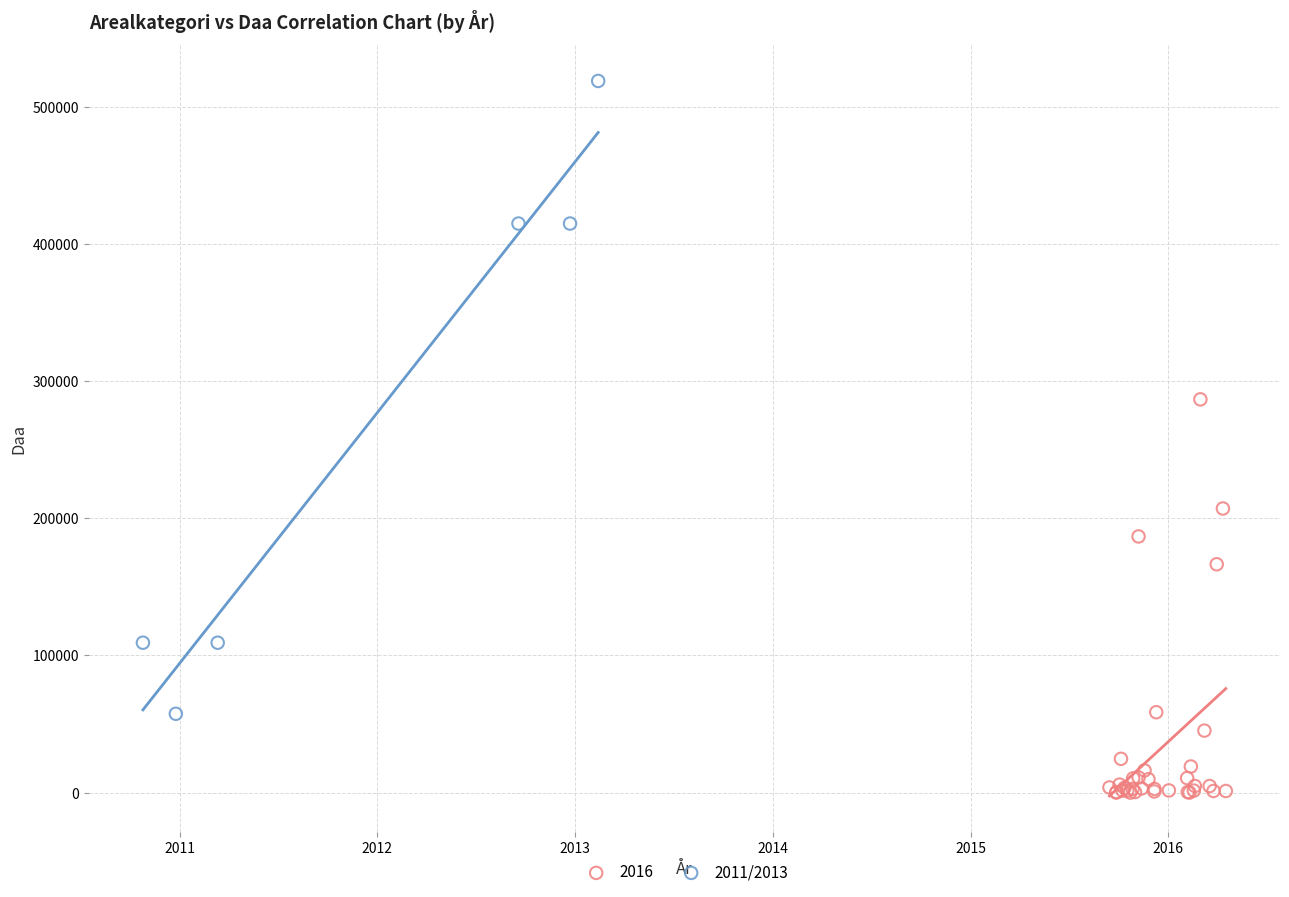

Which series contains the lowest Y value?

2016